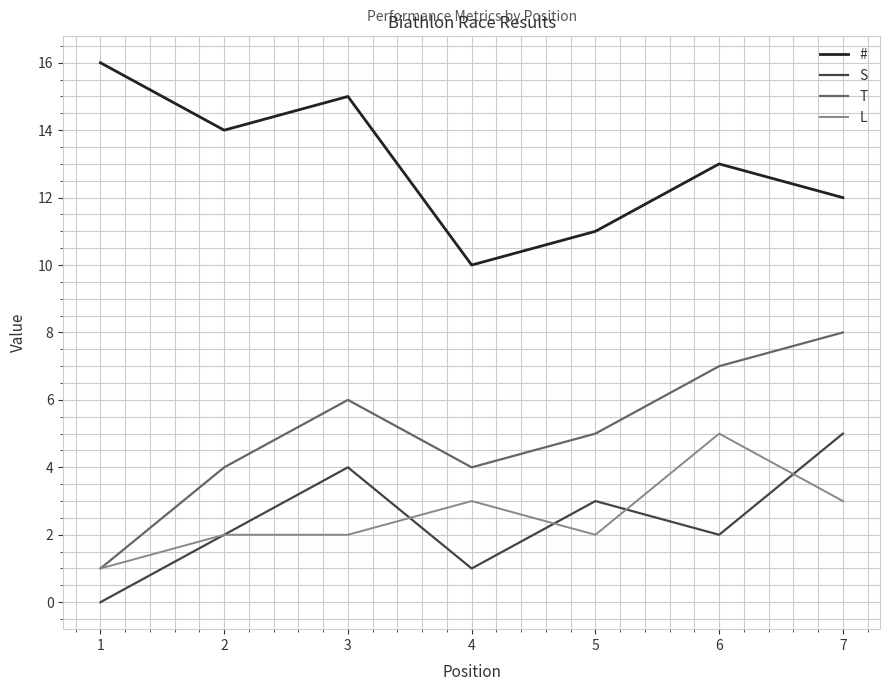

True or false: S has a value of 5 at 7.

True